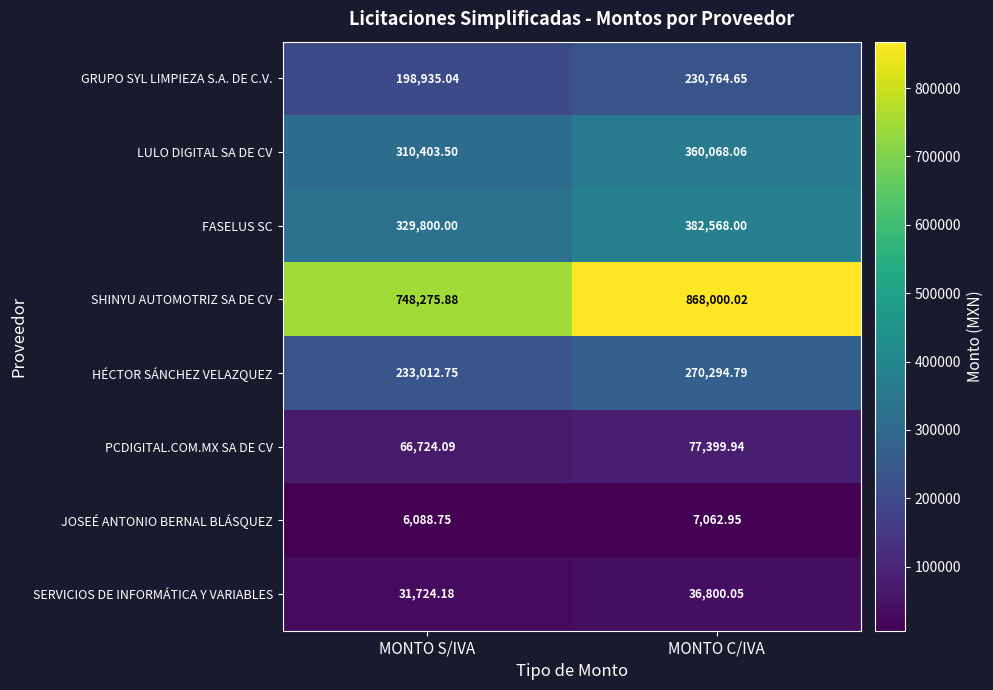

Where does the PCDIGITAL.COM.MX SA DE CV series first go above 77399?

MONTO C/IVA